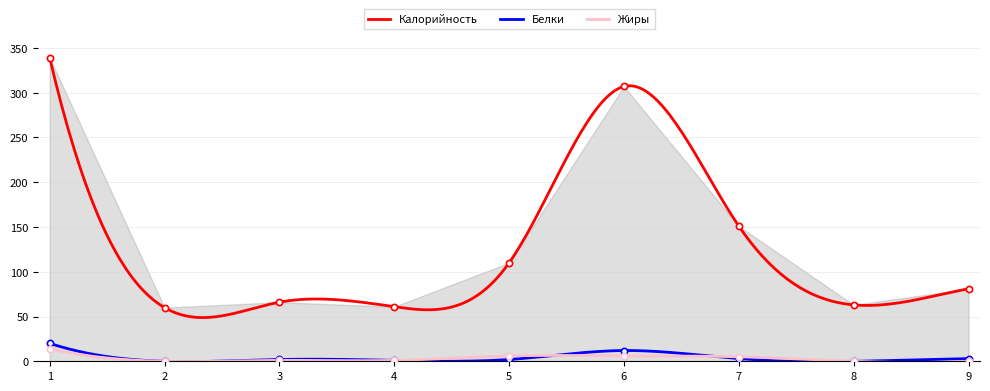

Which series has the widest spread of Y values?

Калорийность